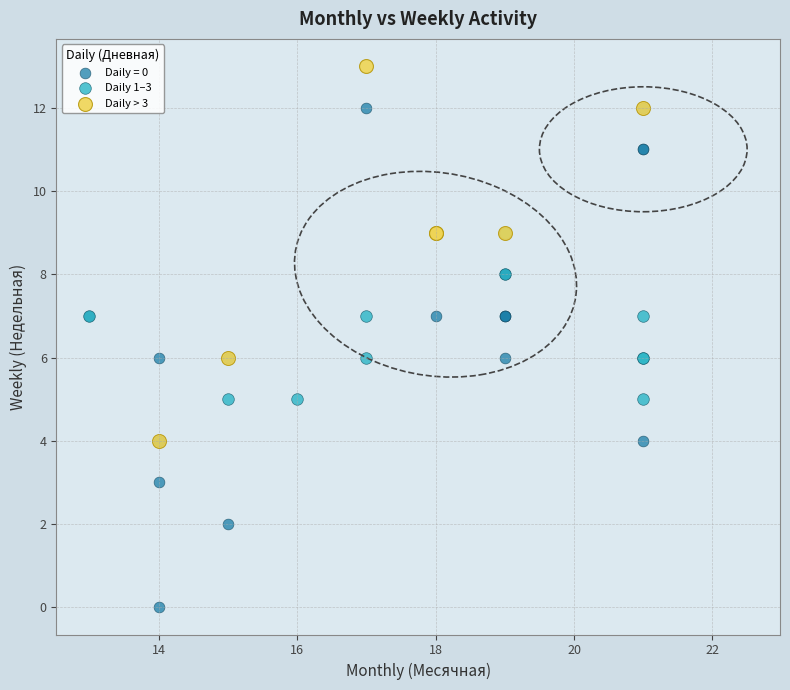

Which series has the largest Y range (max minus min)?

Daily = 0